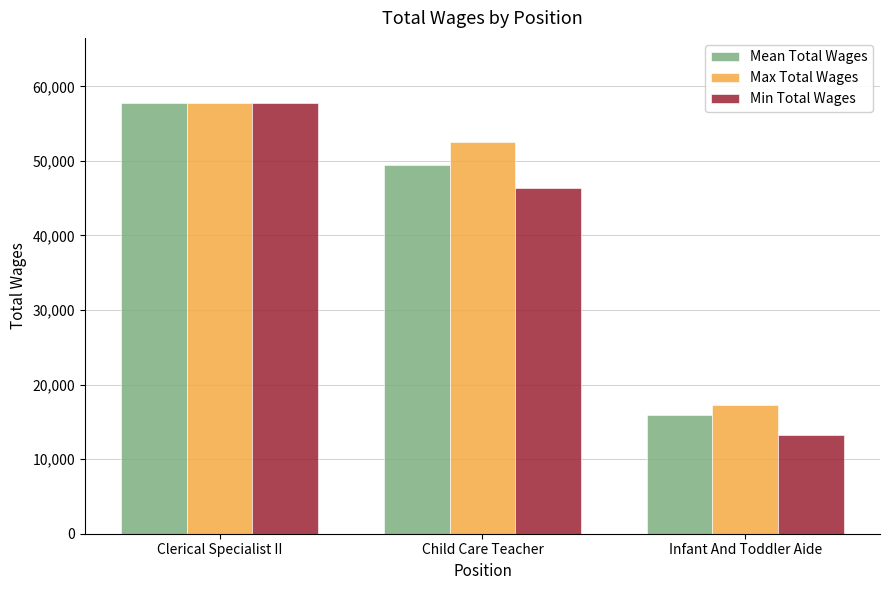

What is the label of the 1st bar from the left?

Clerical Specialist II